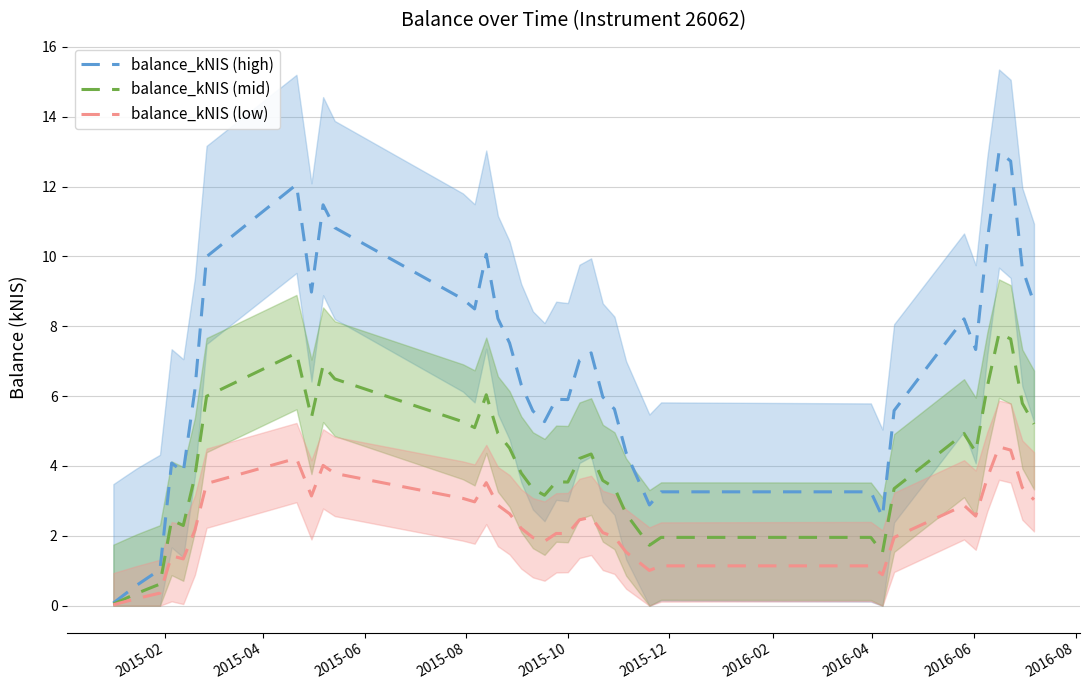

What is the highest value of the balance_kNIS (low) series?

4.5